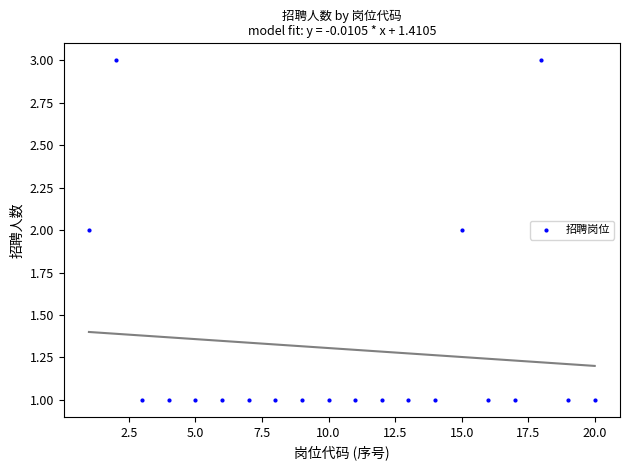

What is the range of X values (max minus min)?

19